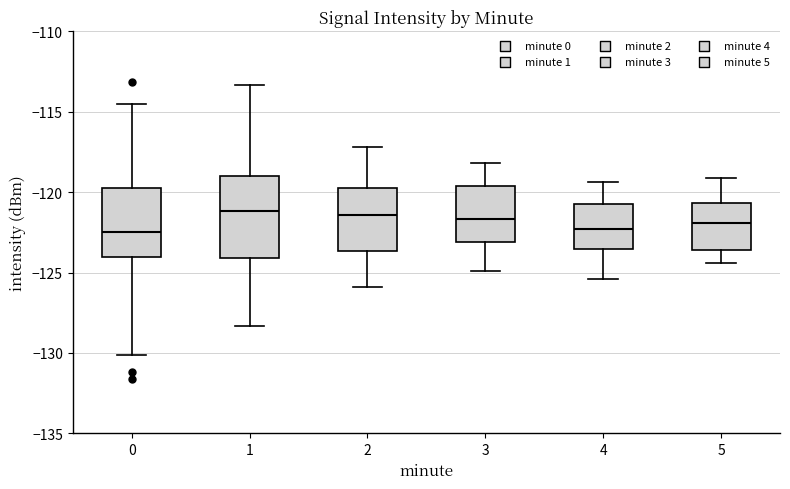

Where is the upper edge of the box at x = 5 on the y-axis? The values are not printed on the chart, so give them approximately, as read against the axis.

-120.5